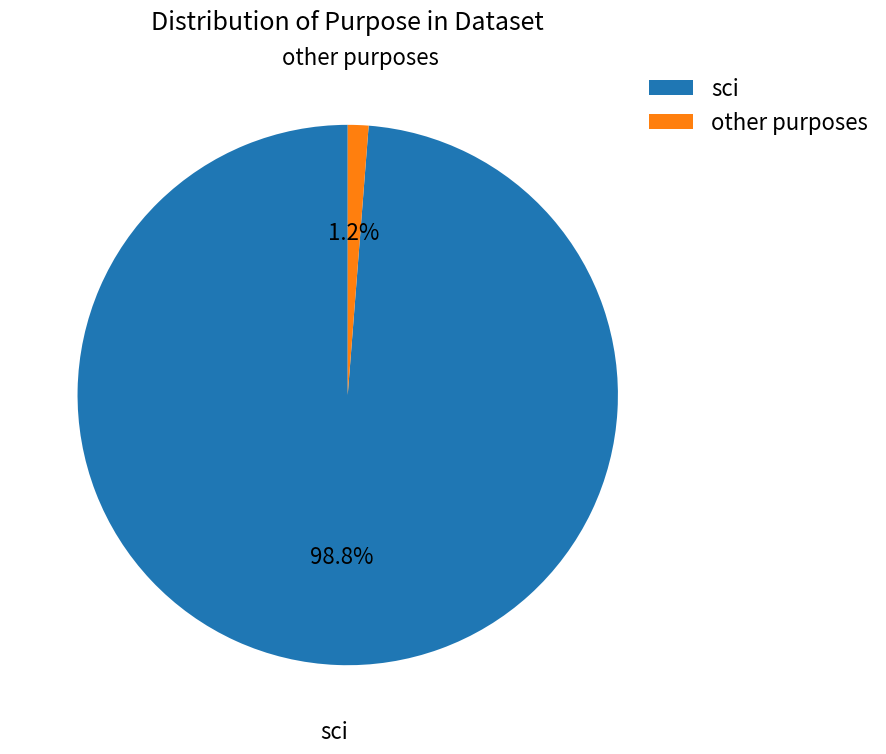

Rank the categories by value from lowest to highest.

other purposes, sci